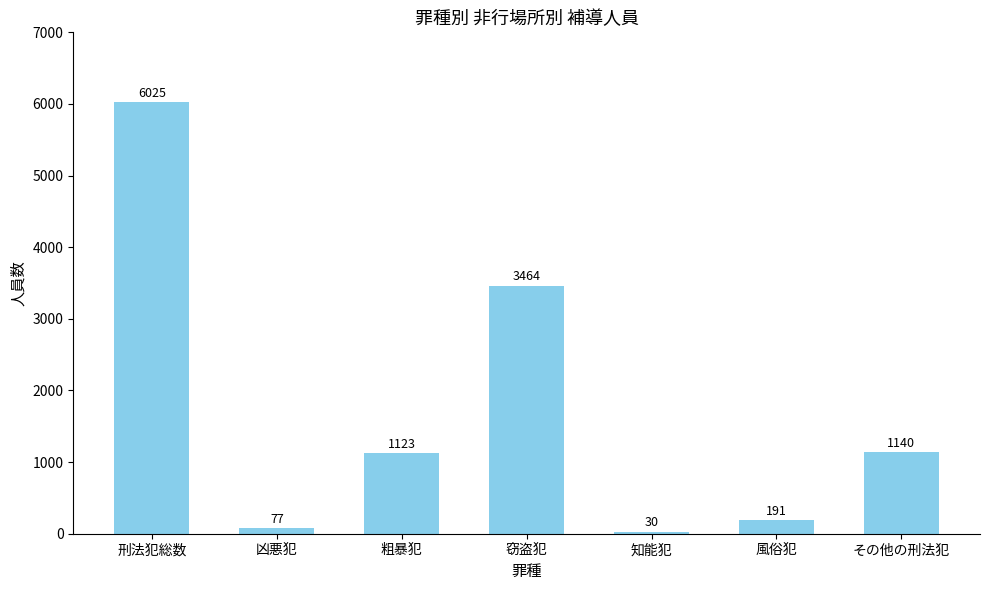

Between 風俗犯 and 窃盗犯, which is larger?

窃盗犯